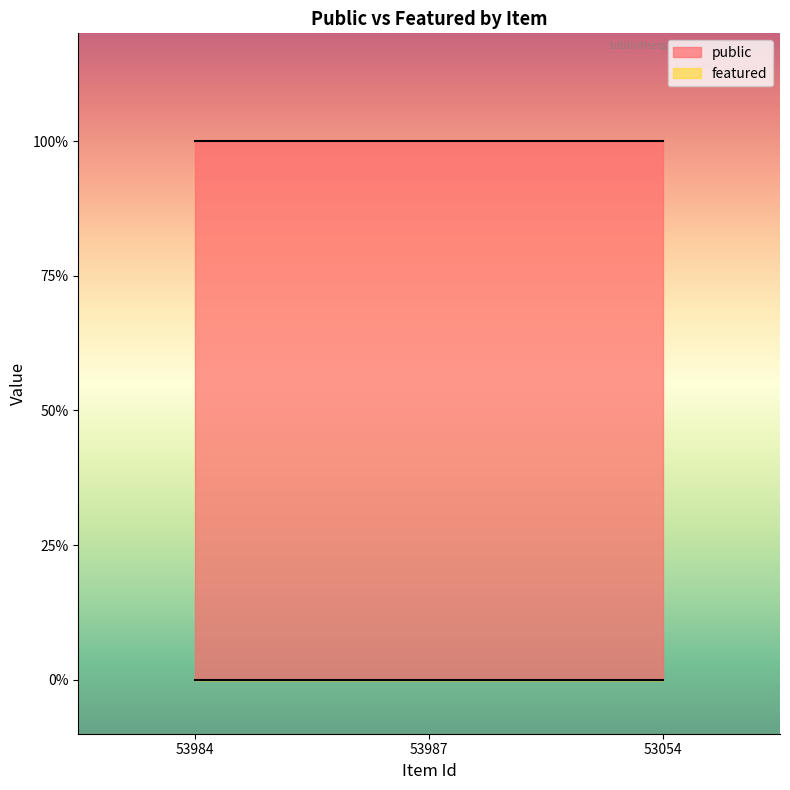

Between 53984 and 53054, which series saw the biggest shift?

public